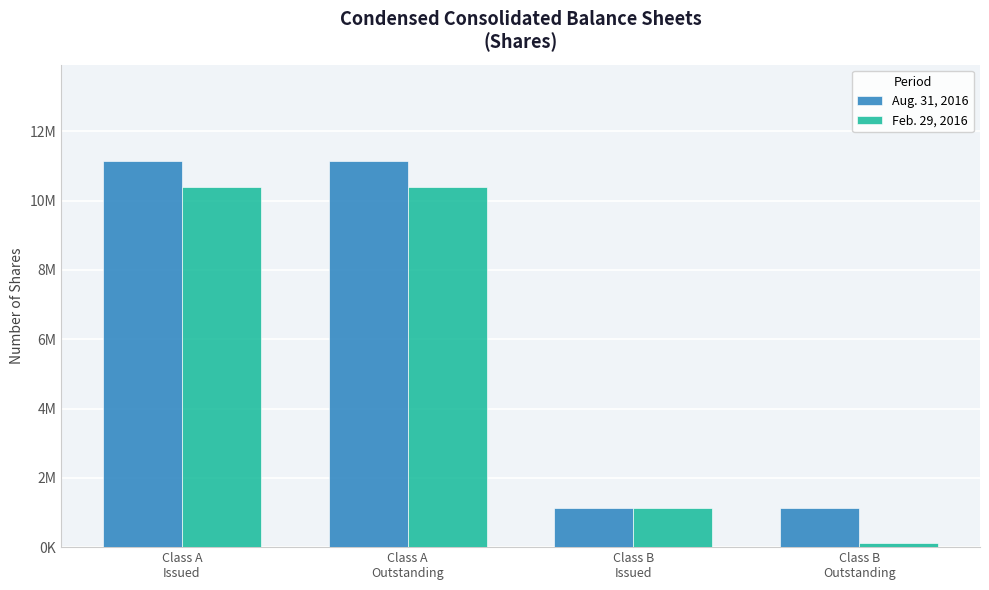

The value of Feb. 29, 2016 at Class B
Outstanding is 52593. True or false?

False